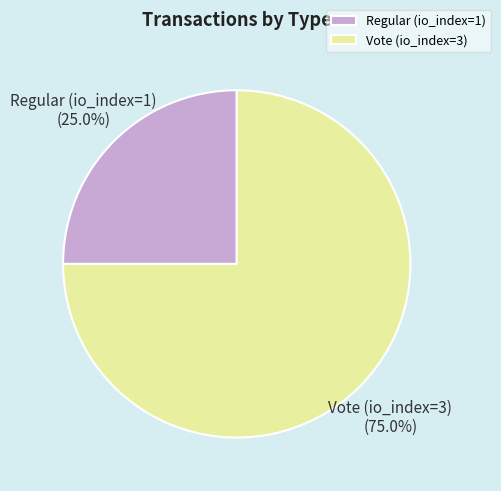

To the nearest percent, what percentage of the pie is Regular (io_index=1)?

25%